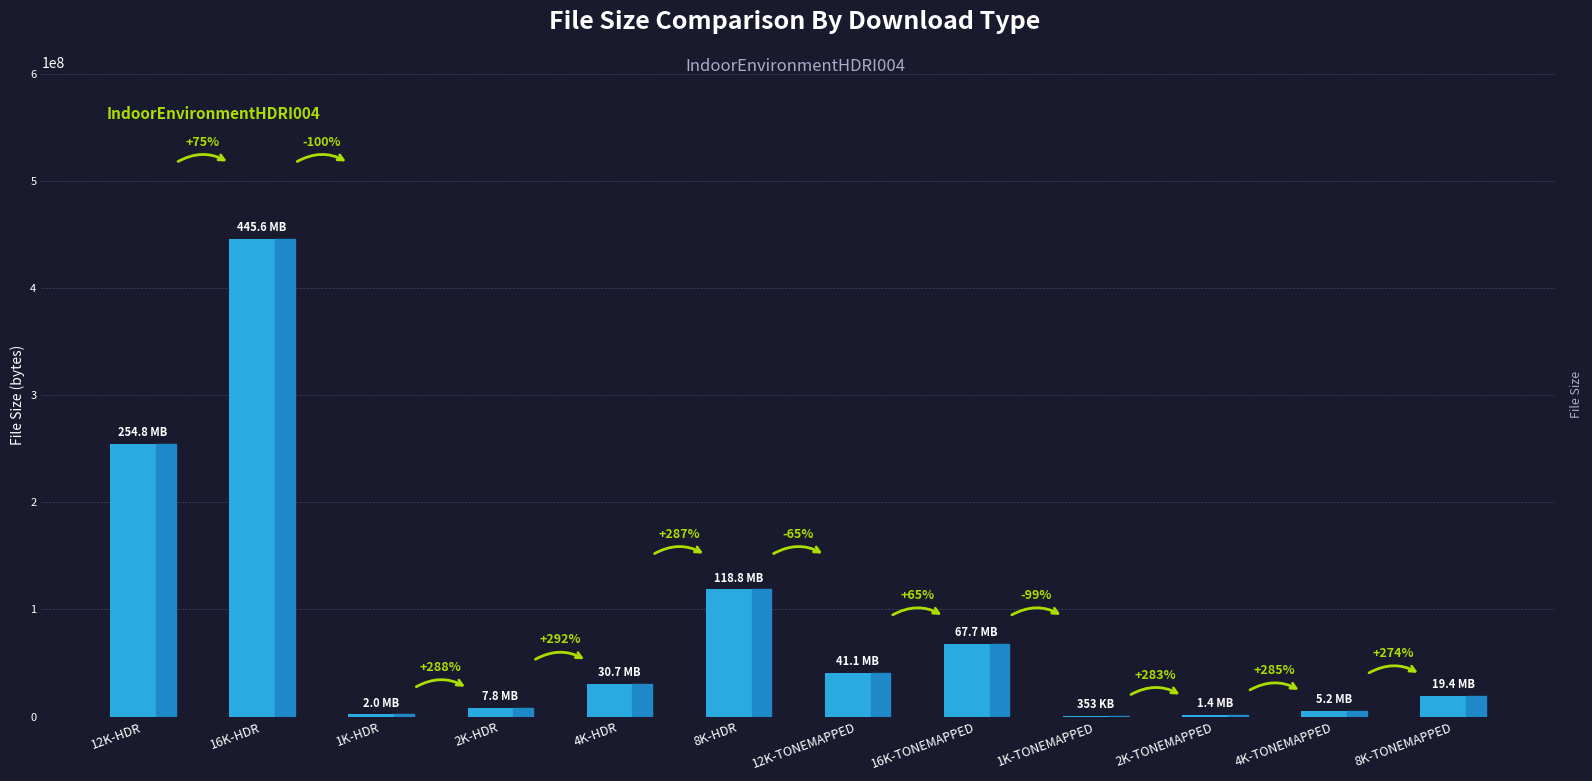

How many series are shown in this chart?

1